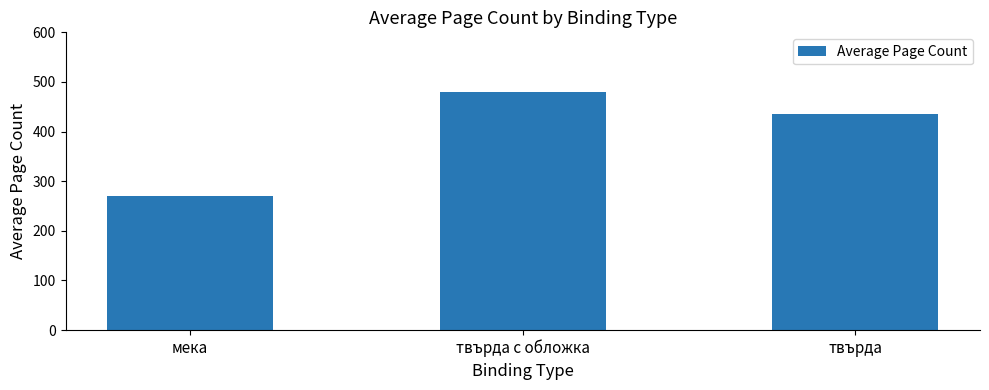

Rank the categories by value from lowest to highest.

мека, твърда, твърда с обложка